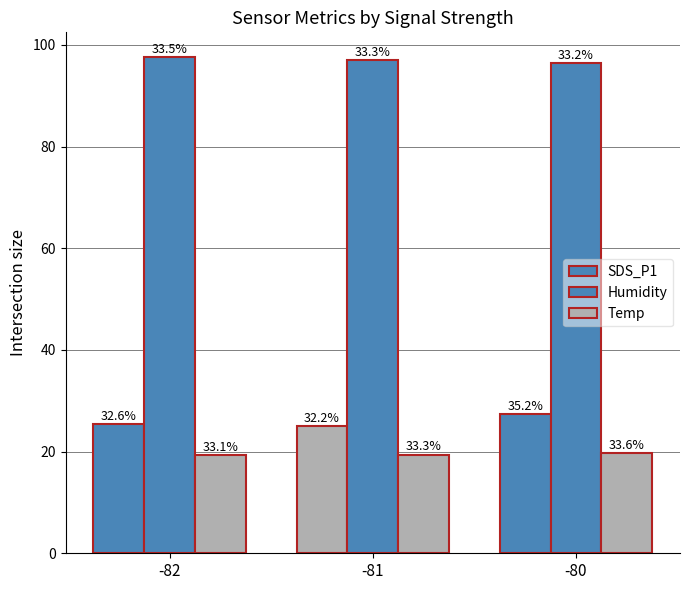

Does the chart contain stacked bars?

No